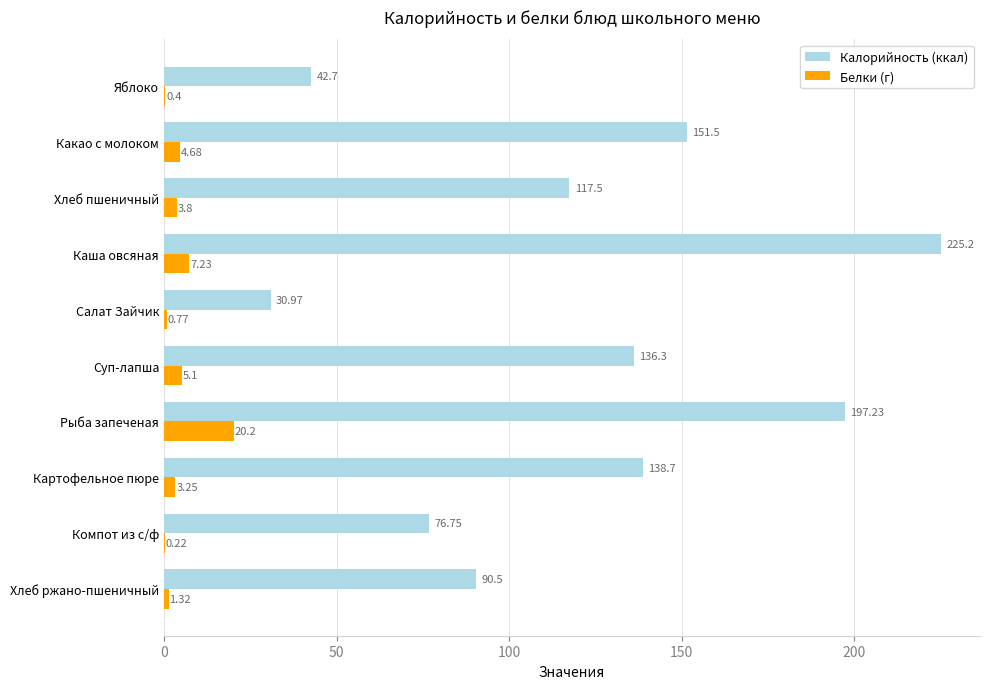

How many series are shown in this chart?

2